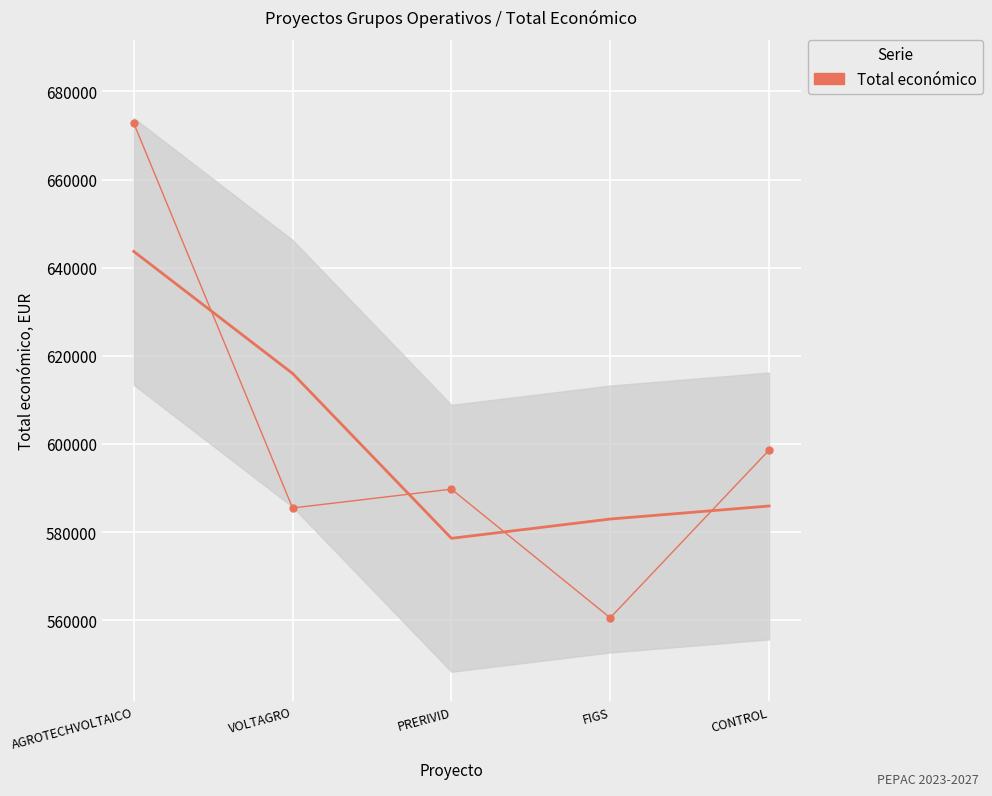

What is the greatest value displayed?

672807